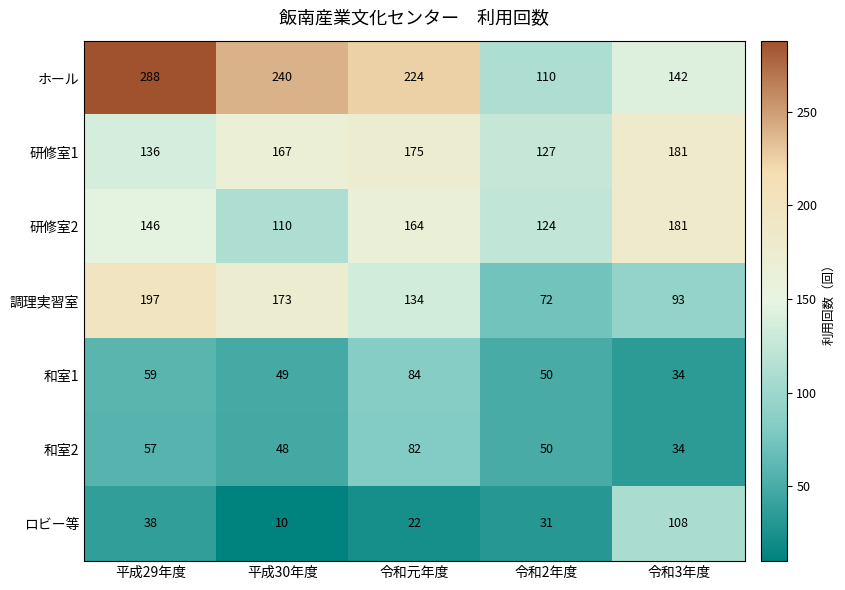

At which category is the sum across all series the highest?

平成29年度